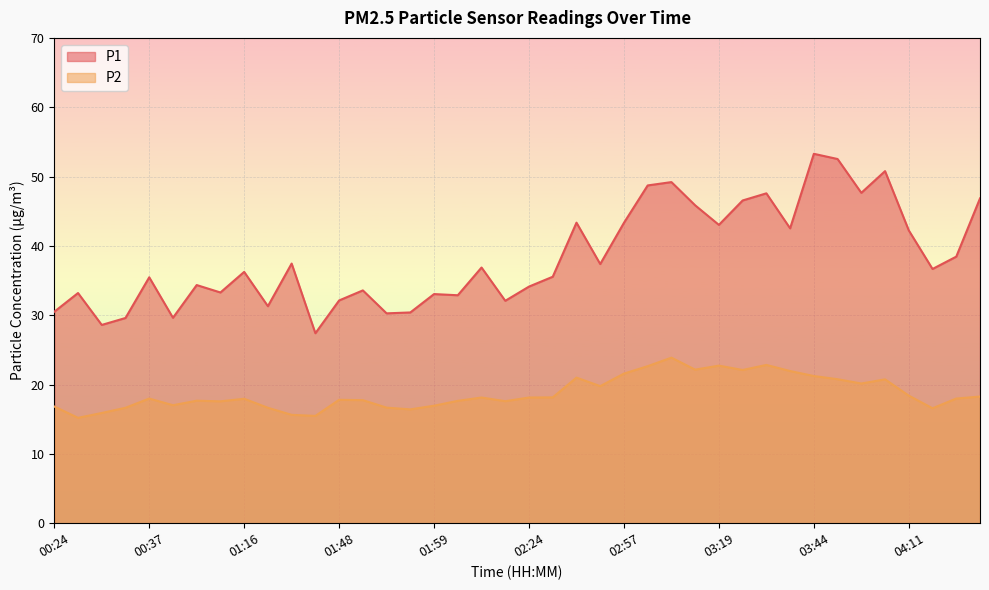

At which category is the sum across all series the highest?

03:44